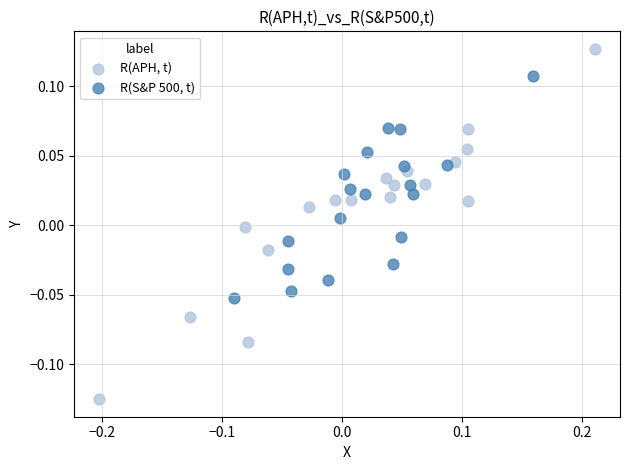

Which series reaches the minimum Y coordinate?

R(APH, t)